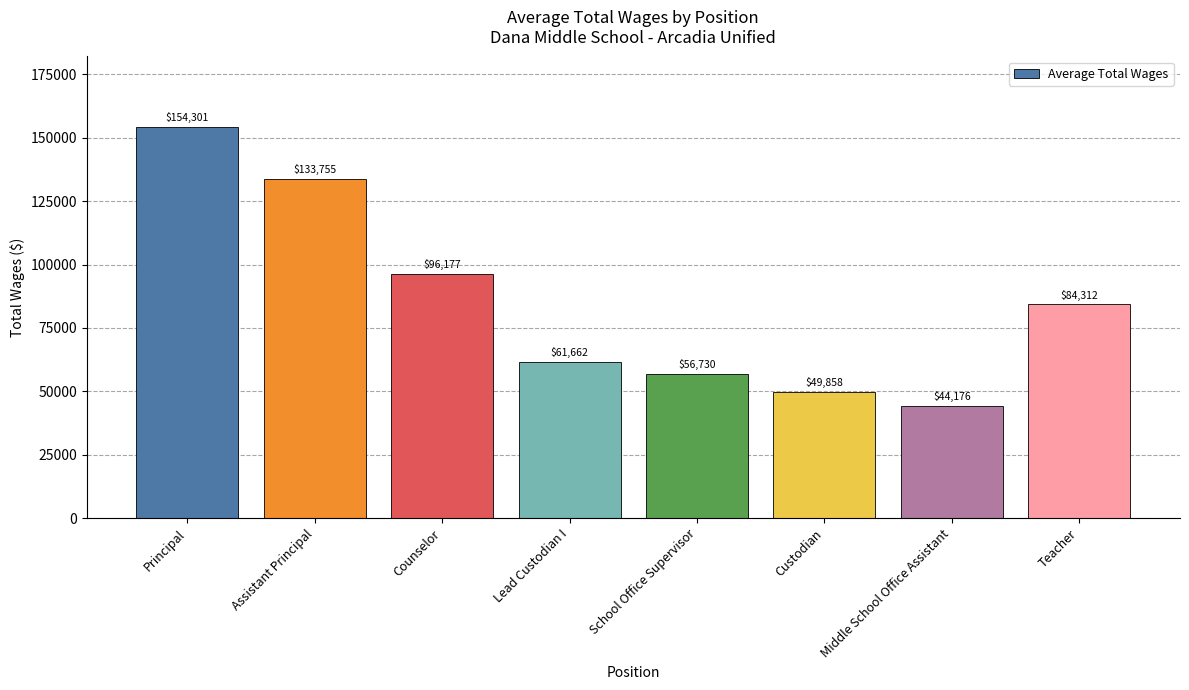

Is it true that the value at Lead Custodian I is 61662.0?

True